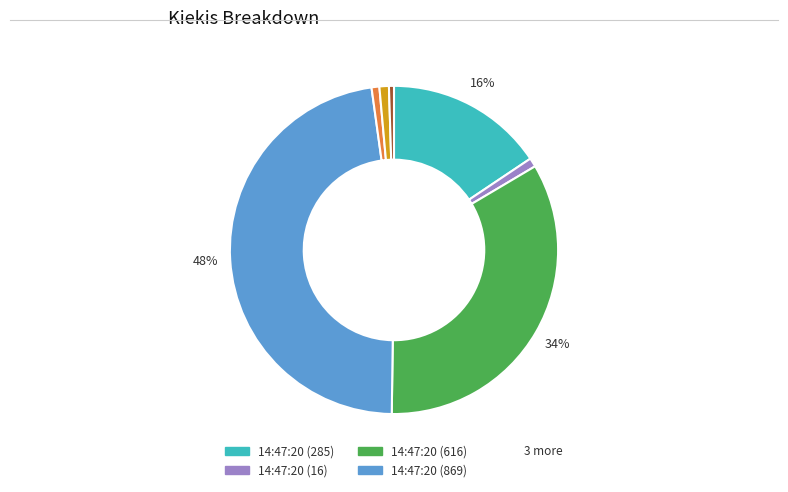

Does any single category account for the majority?

No